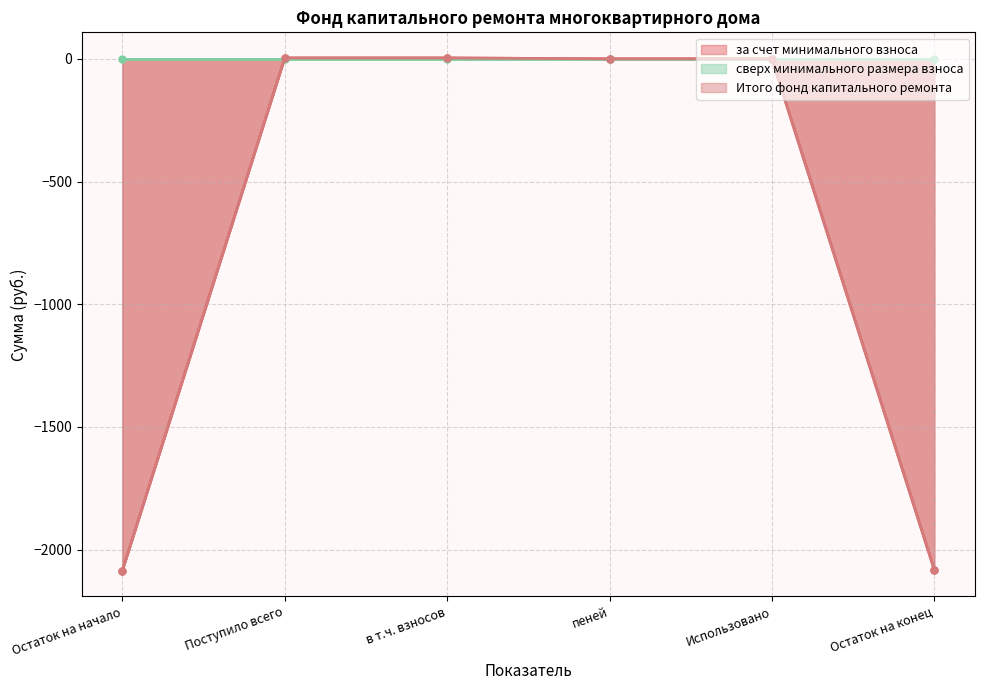

What value does the за счет минимального взноса series have at Поступило всего?

3.6